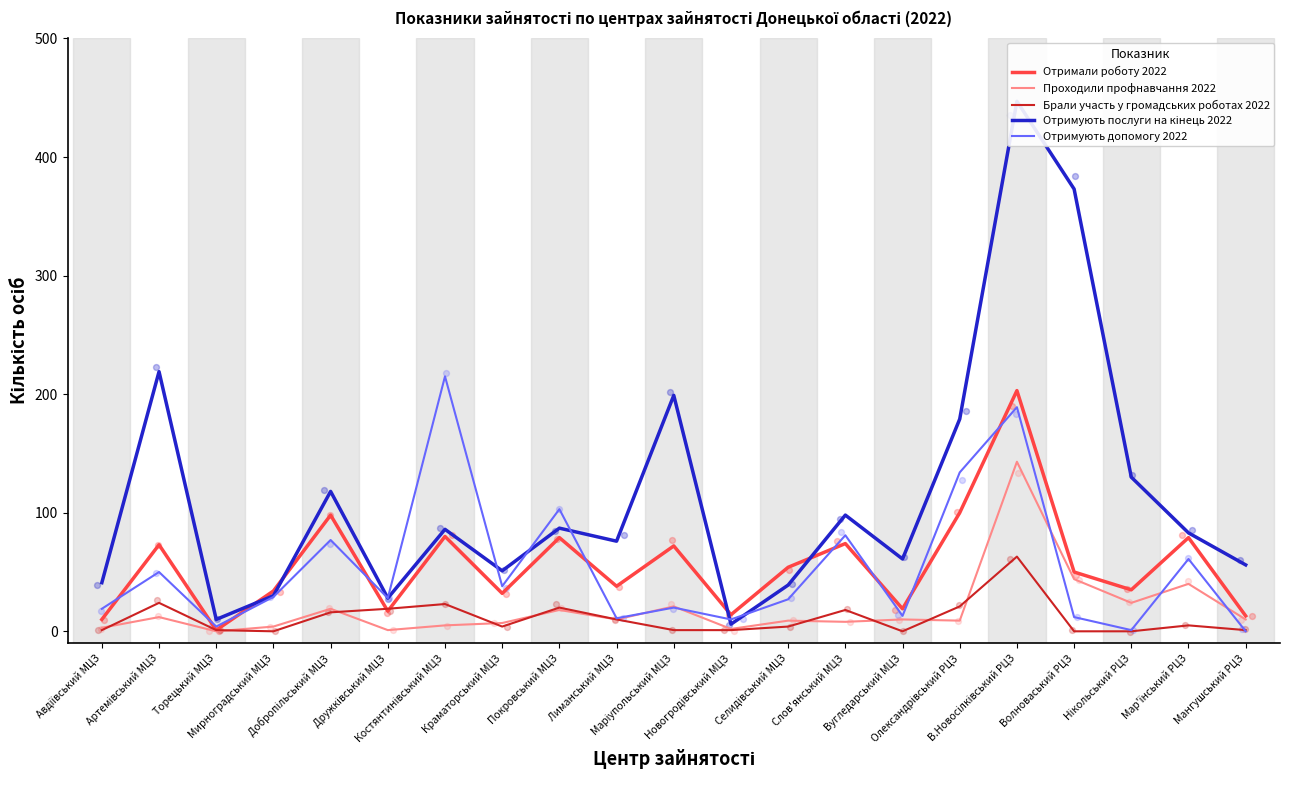

What are all the series names shown in the legend?

Отримали роботу 2022, Проходили профнавчання 2022, Брали участь у громадських роботах 2022, Отримують послуги на кінець 2022, Отримують допомогу 2022